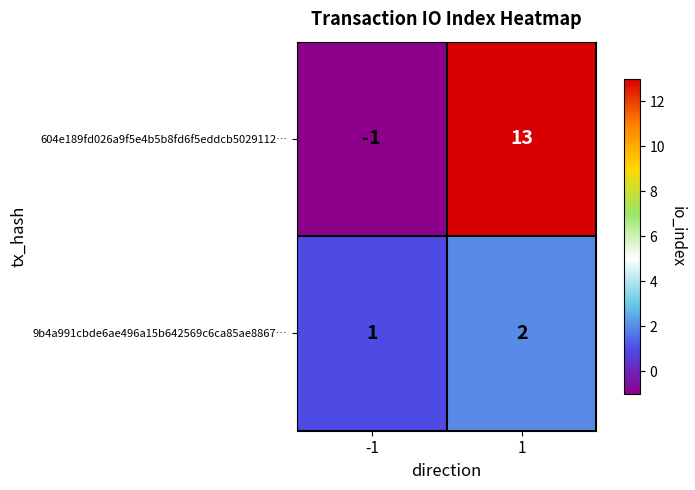

Which series has the largest range (max minus min)?

604e189fd026a9f5e4b5b8fd6f5eddcb5029112…